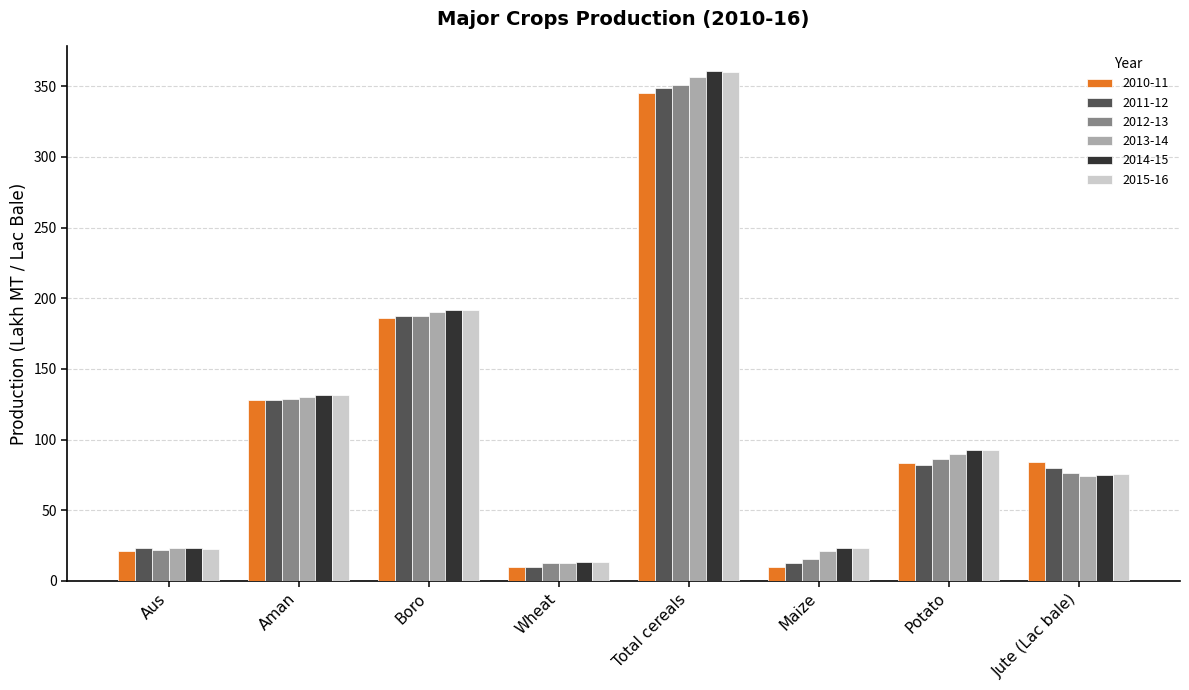

Is it true that 2015-16 equals 178.1 at Aman?

False